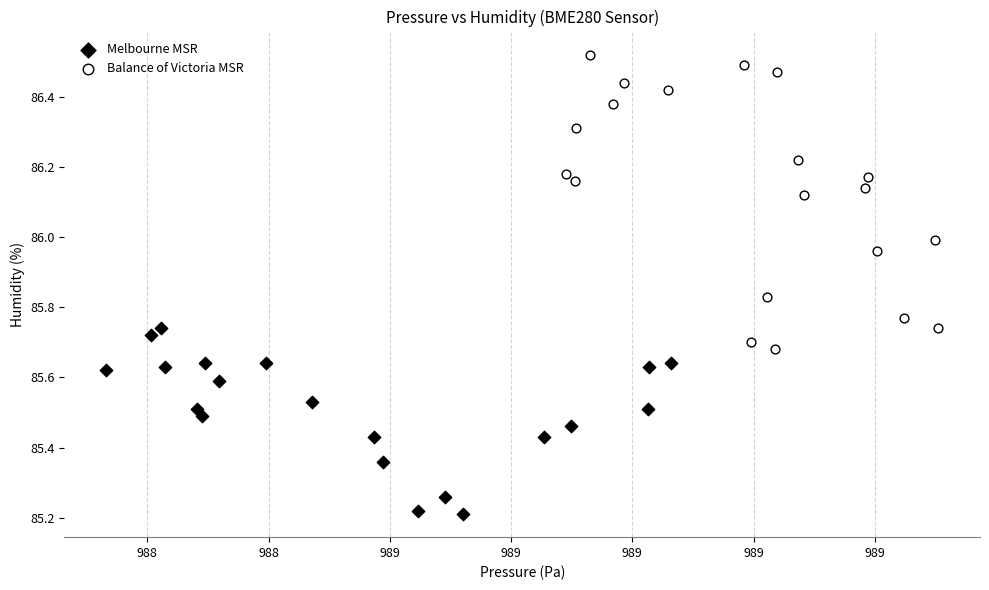

Which series has the widest spread of Y values?

Balance of Victoria MSR